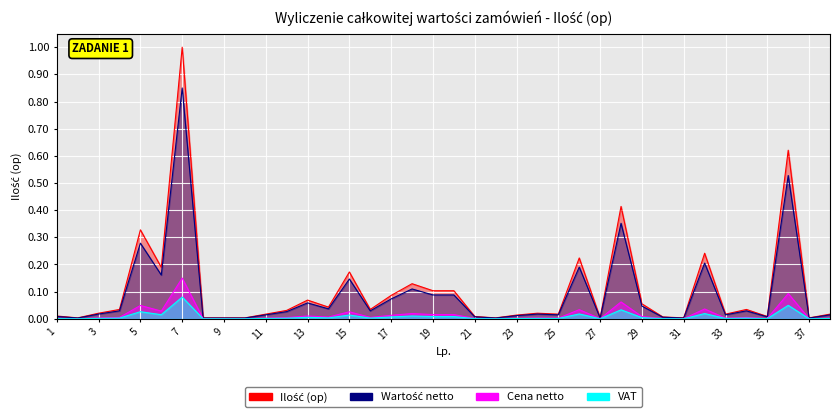

How many points are lower than both their immediate neighbors (excluding endpoints)?

11